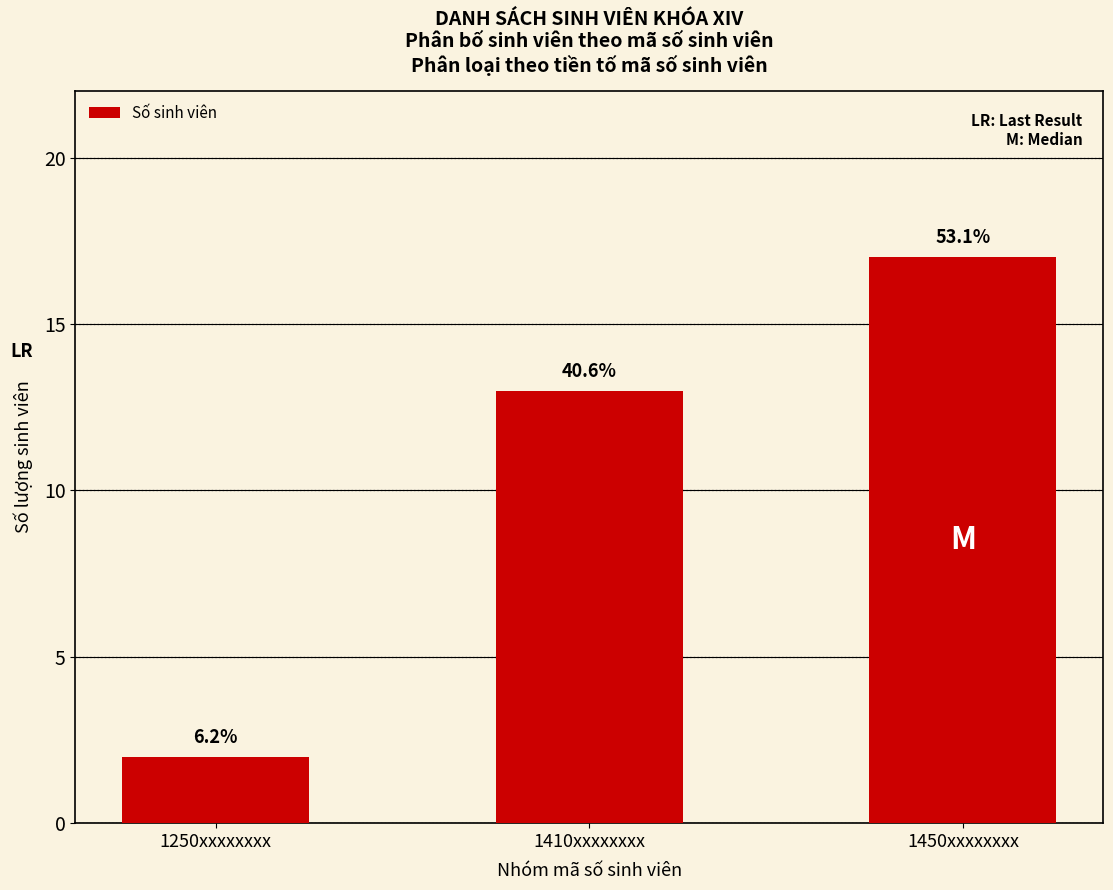

Approximately how many times larger is the value at 1450xxxxxxxx compared to 1250xxxxxxxx?

8.5